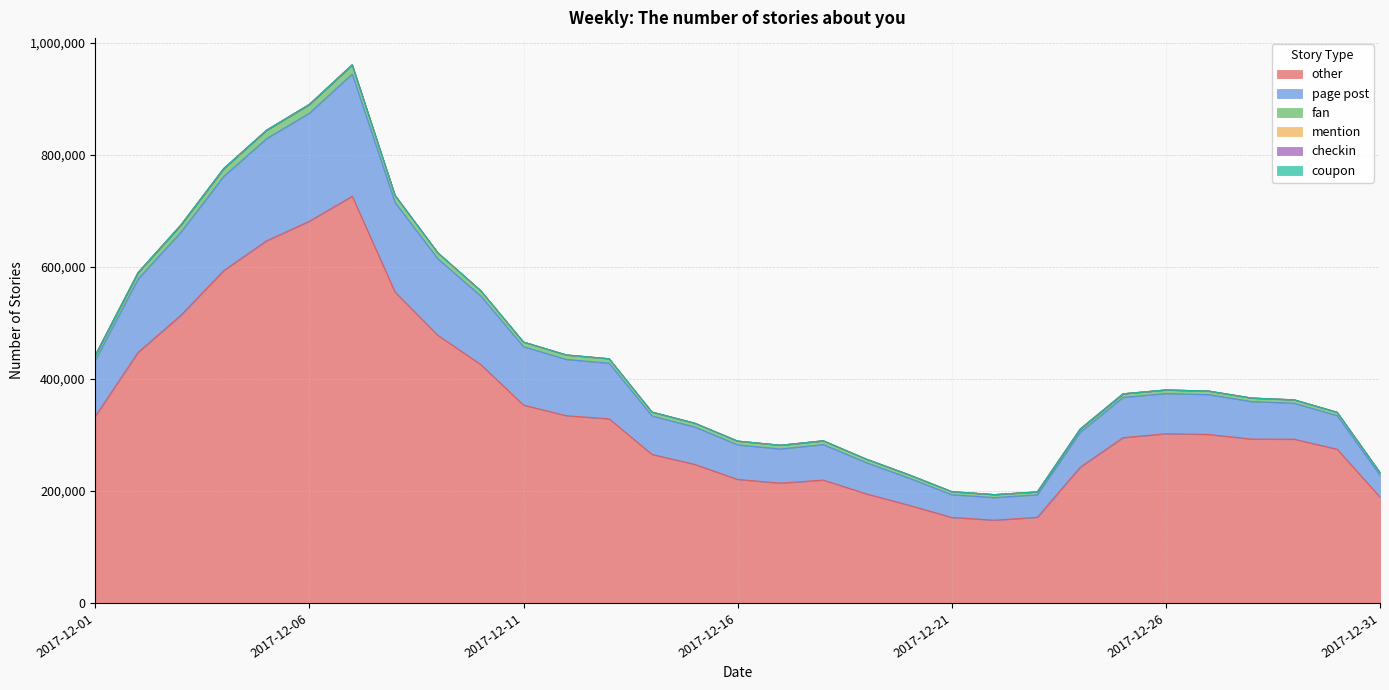

True or false: checkin and mention cross at least once.

False